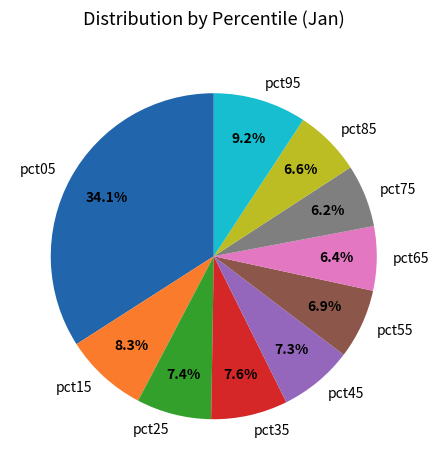

True or false: pct45 accounts for 7% of the total.

True